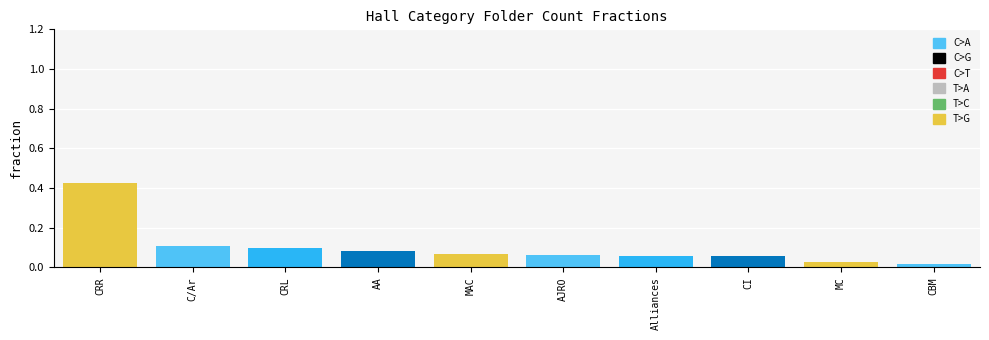

What is the change in value from CRR to AJRO?

-0.4